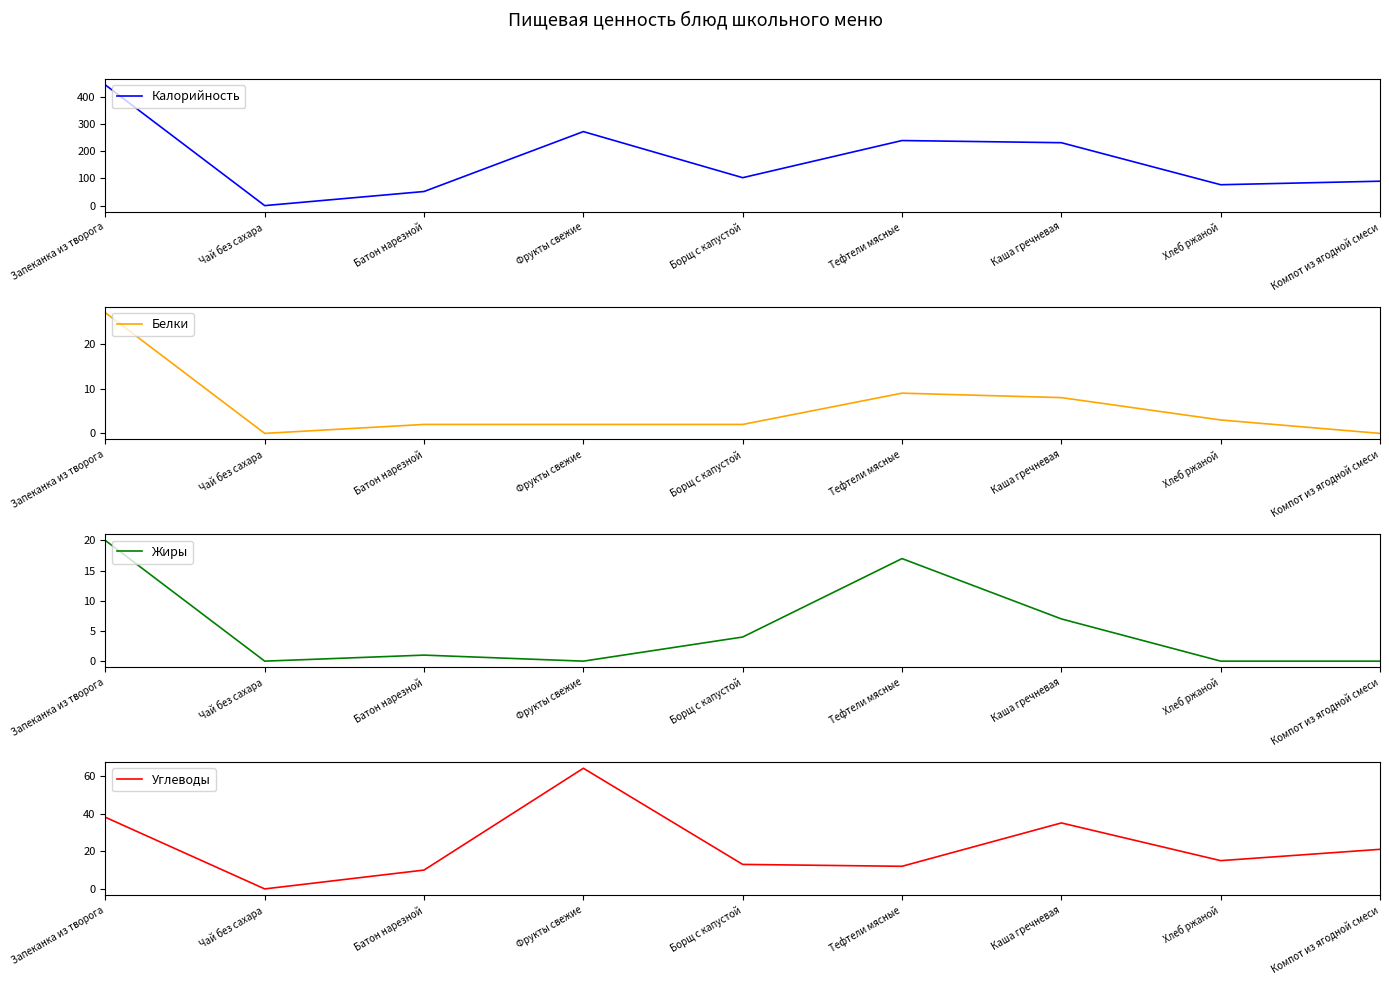

The value of Углеводы at Борщ с капустой is 5. True or false?

False